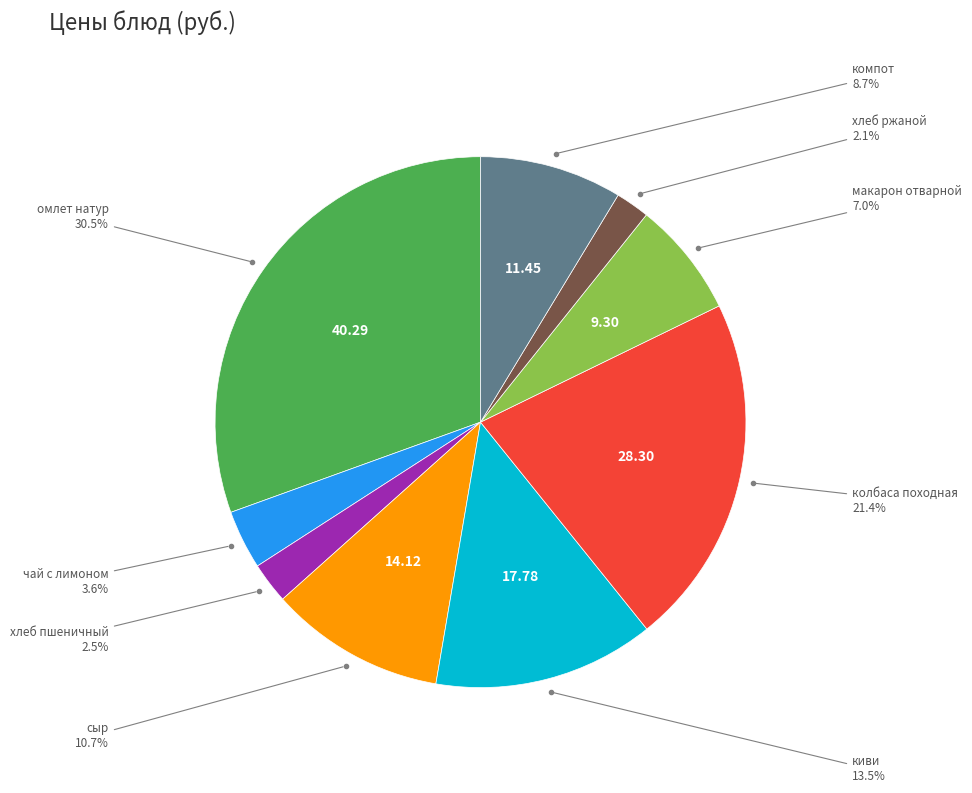

Is there a majority slice in this chart?

No